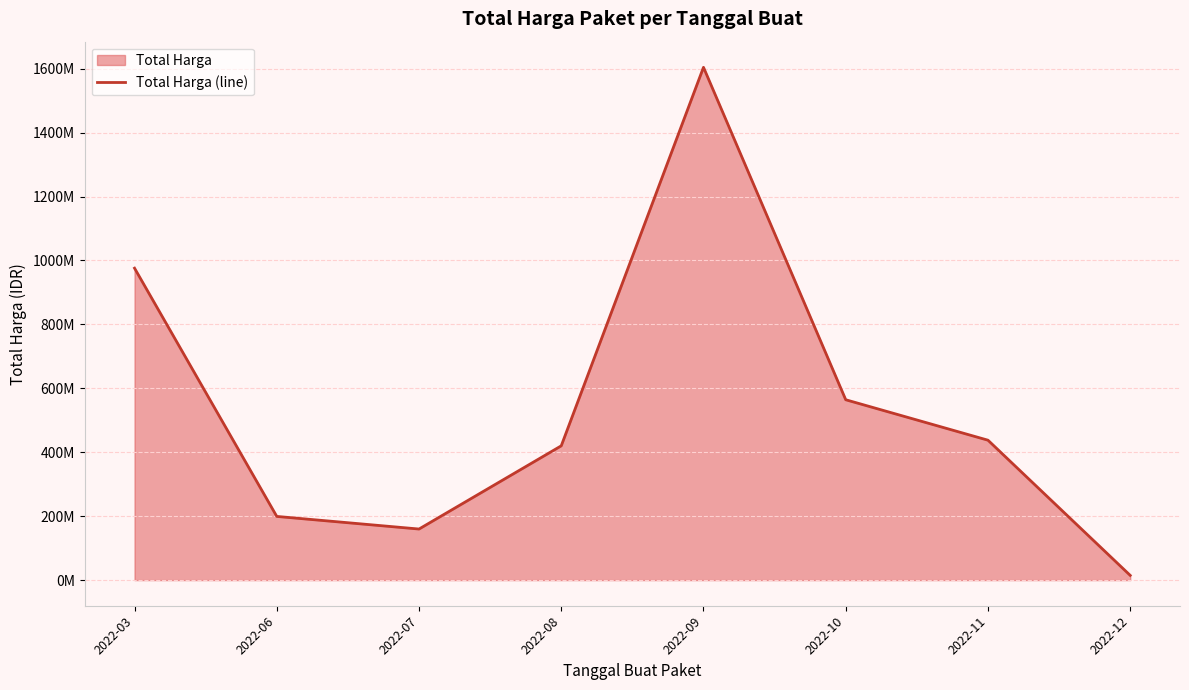

Between 2022-09 and 2022-08, which is larger?

2022-09